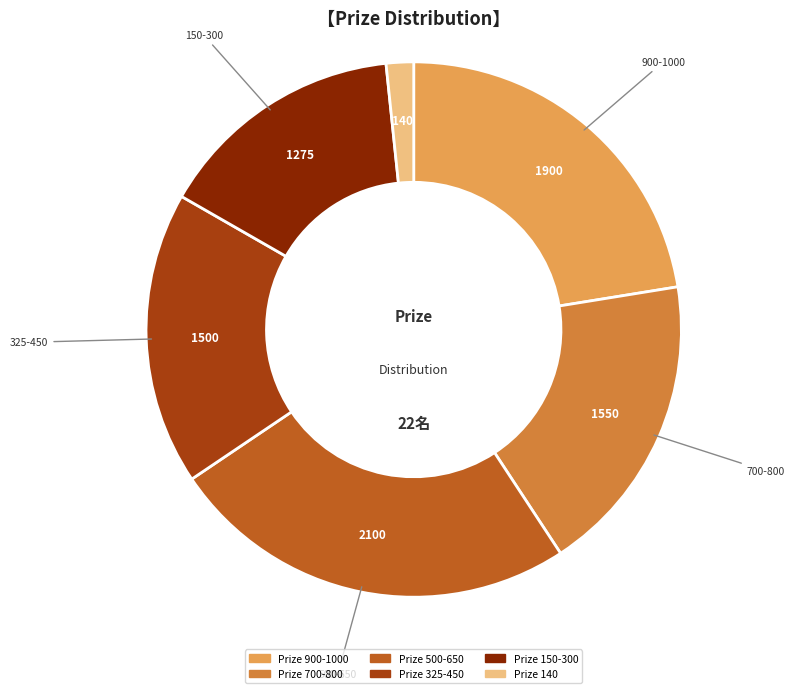

How many segments does this pie chart have?

6